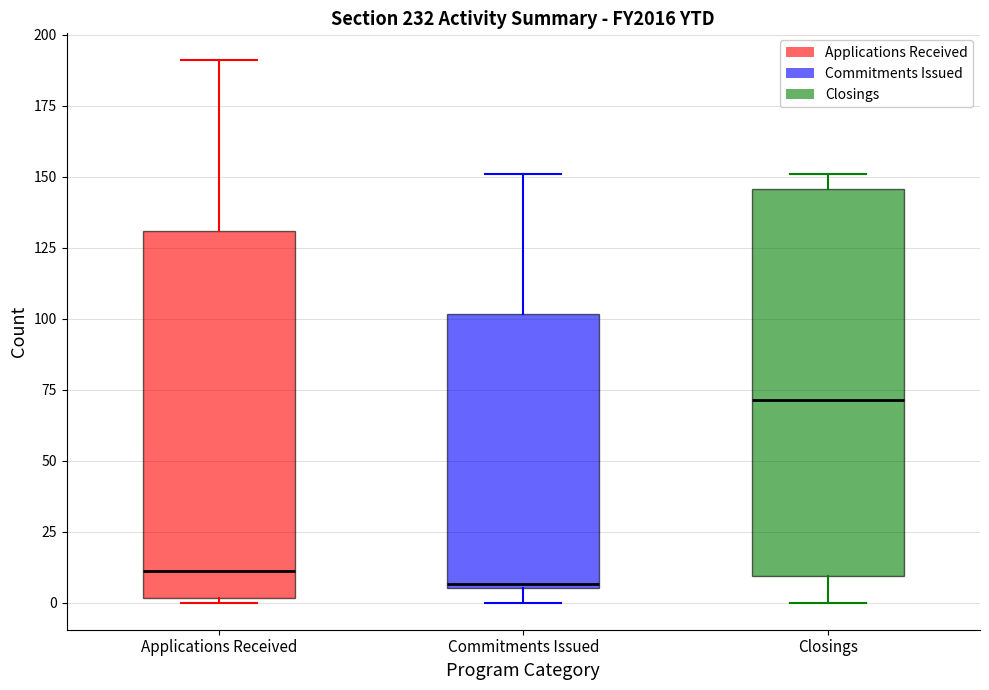

Which box is the tallest, from its lower edge to its upper edge?

Closings